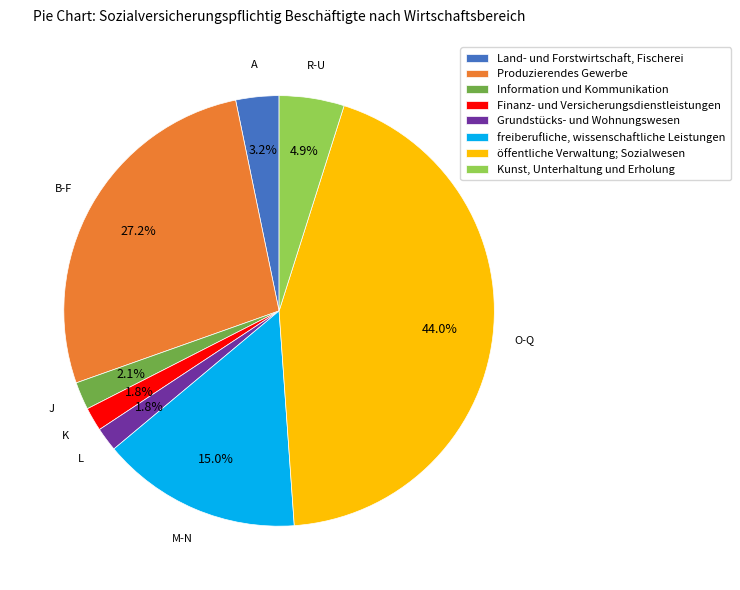

Is there any slice that represents more than half of the pie?

No